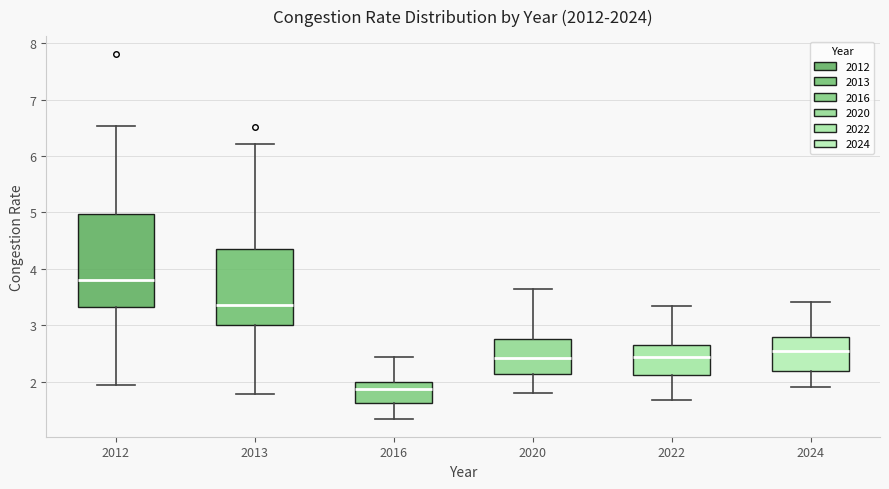

Reading left to right, transcribe this box plot: for each box, give where its median line is, the range the box spans, and where its two whiskers end, as read against the y-axis. The values are not printed on the chart, so give them approximately, as read against the axis.

2012: median 3.8, box 3.3 to 5.0, whiskers 1.9 to 6.5
2013: median 3.4, box 3.0 to 4.3, whiskers 1.8 to 6.2
2016: median 1.9, box 1.6 to 2.0, whiskers 1.3 to 2.4
2020: median 2.4, box 2.1 to 2.8, whiskers 1.8 to 3.6
2022: median 2.4, box 2.1 to 2.7, whiskers 1.7 to 3.3
2024: median 2.5, box 2.2 to 2.8, whiskers 1.9 to 3.4